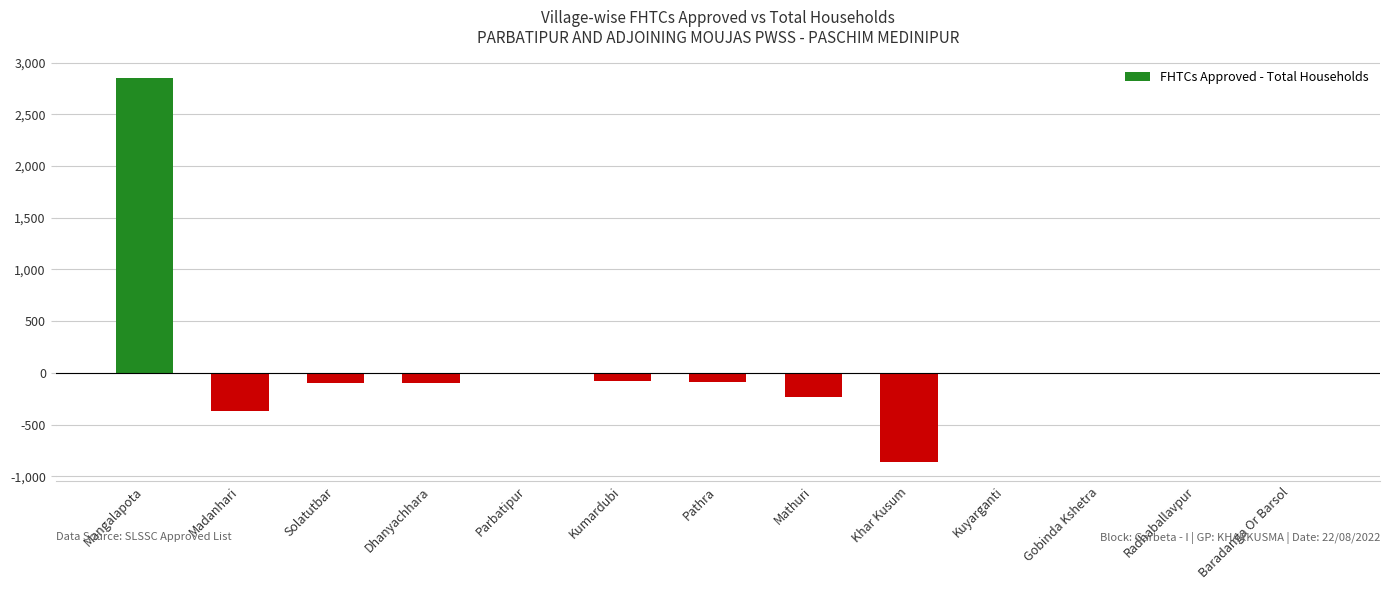

At which category does the chart reach its peak across all series?

Mangalapota